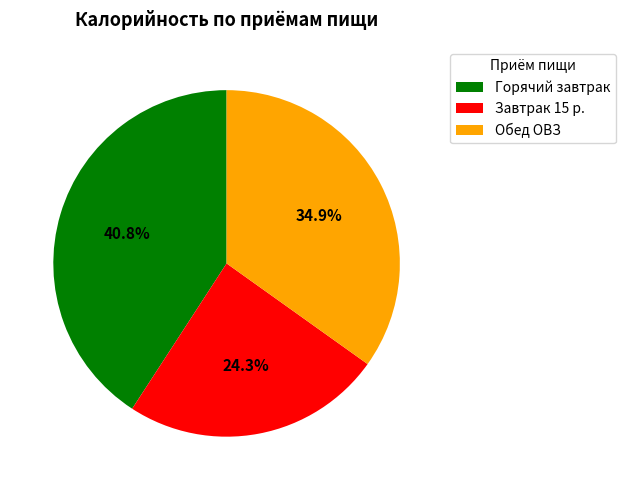

To the nearest percent, what portion does Обед ОВЗ represent?

35%